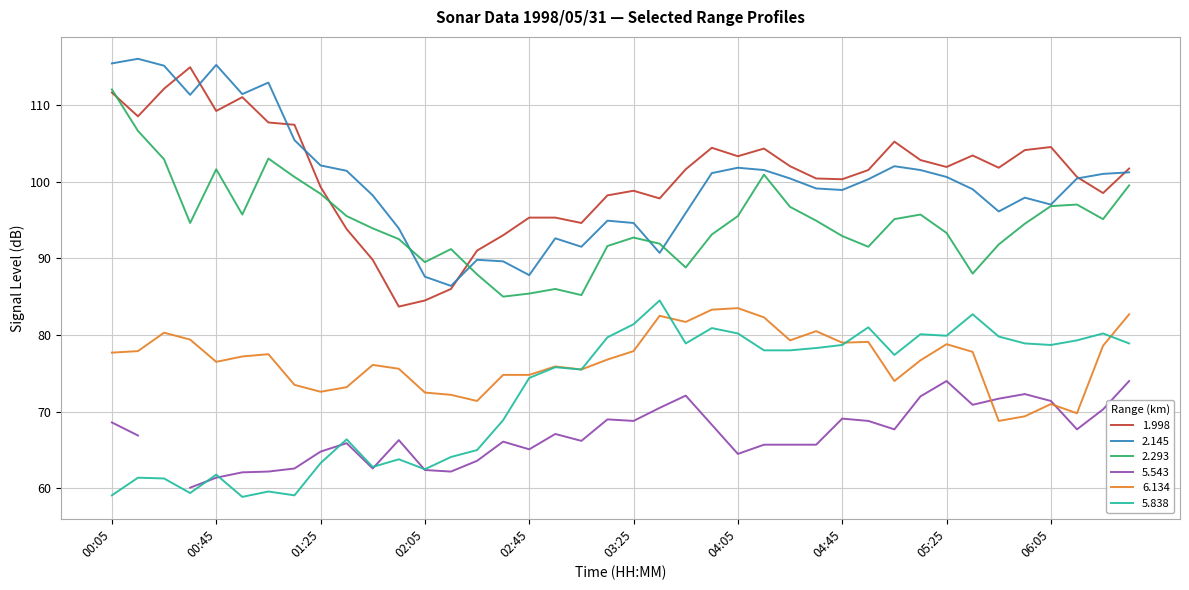

What is the minimum value for 5.838?

58.9